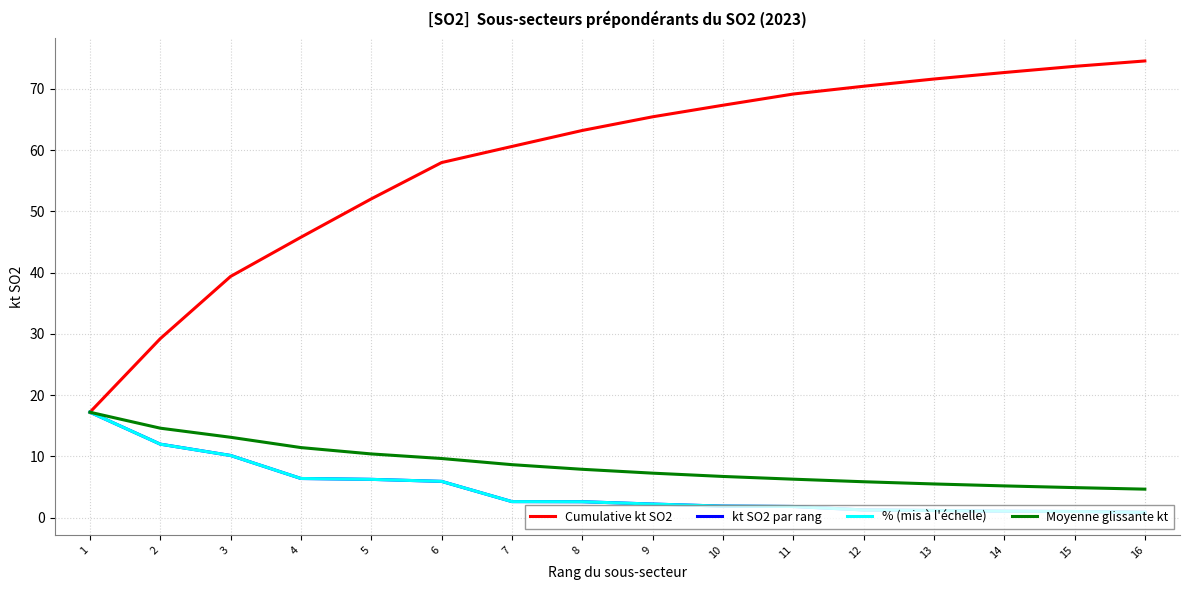

What is the highest value of the kt SO2 par rang series?

17.2